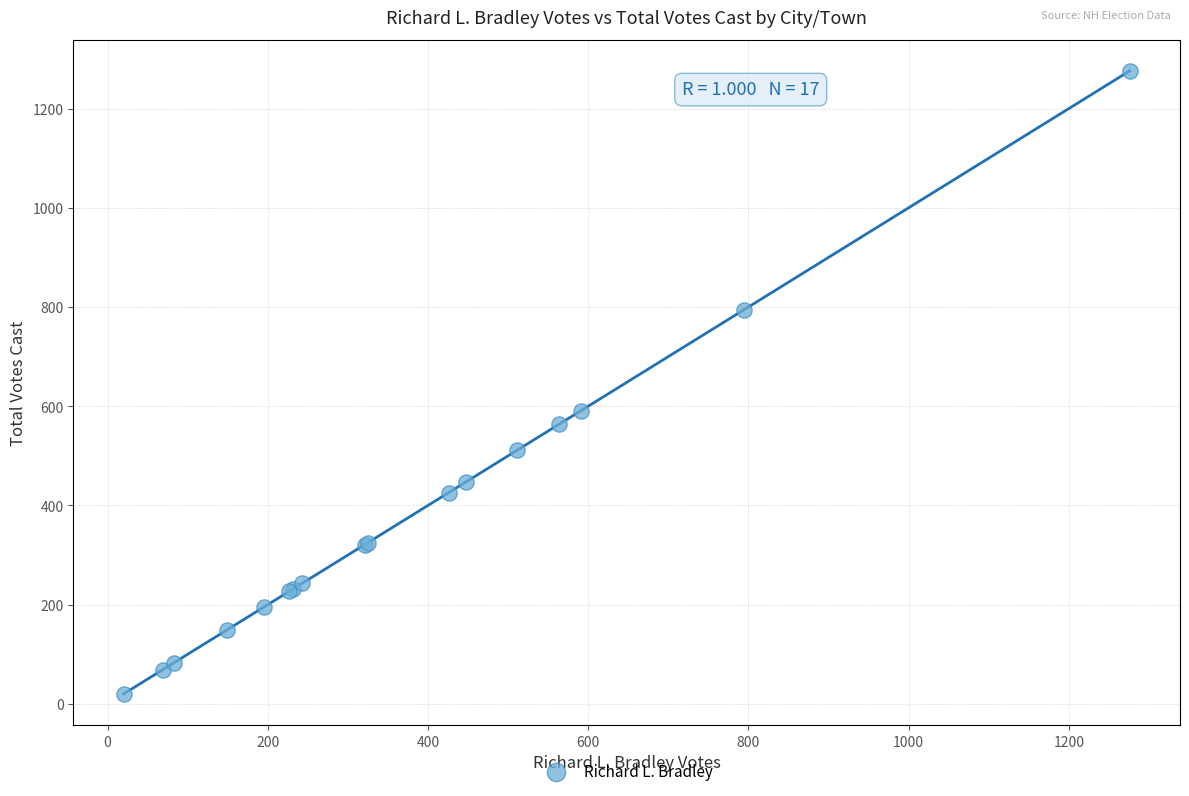

What Y value in the scatter plot is closest to 648?

591